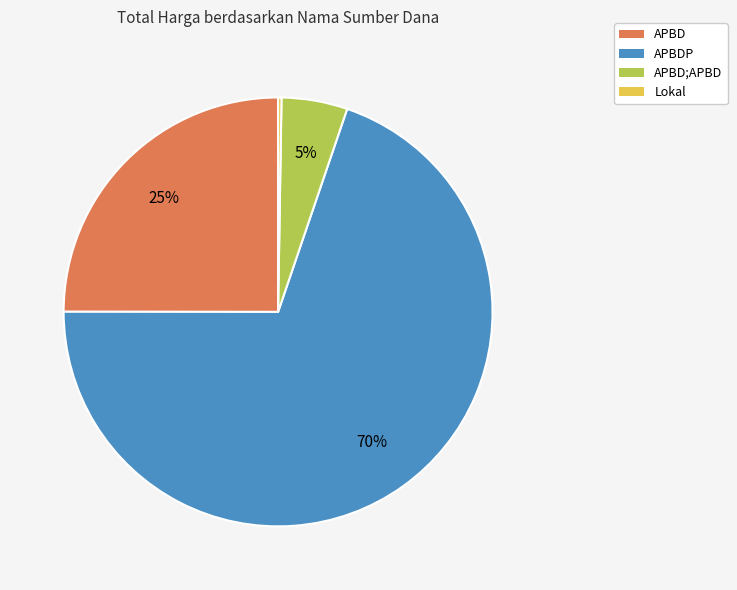

What is the ratio of the value at APBD to the value at APBD;APBD?

5.0